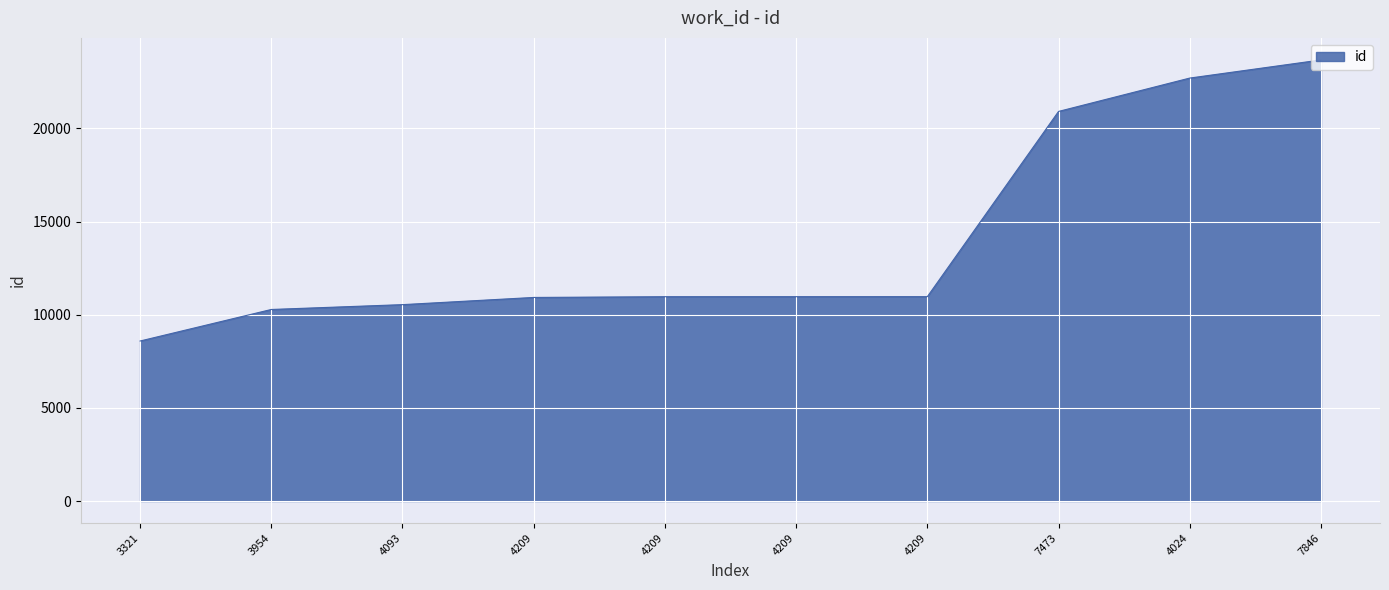

How many lines are shown in the chart?

1